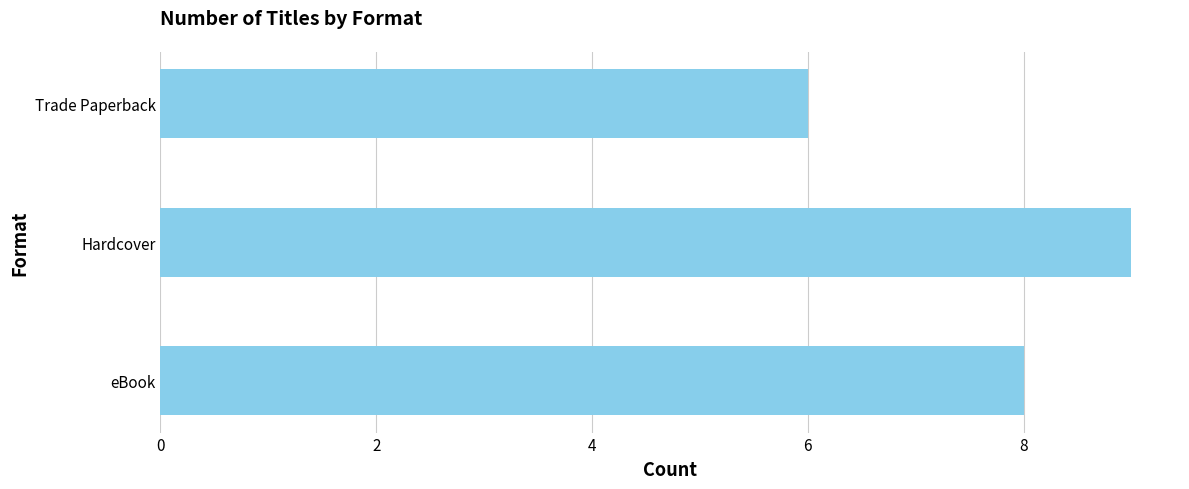

The value at Hardcover is 9. True or false?

True